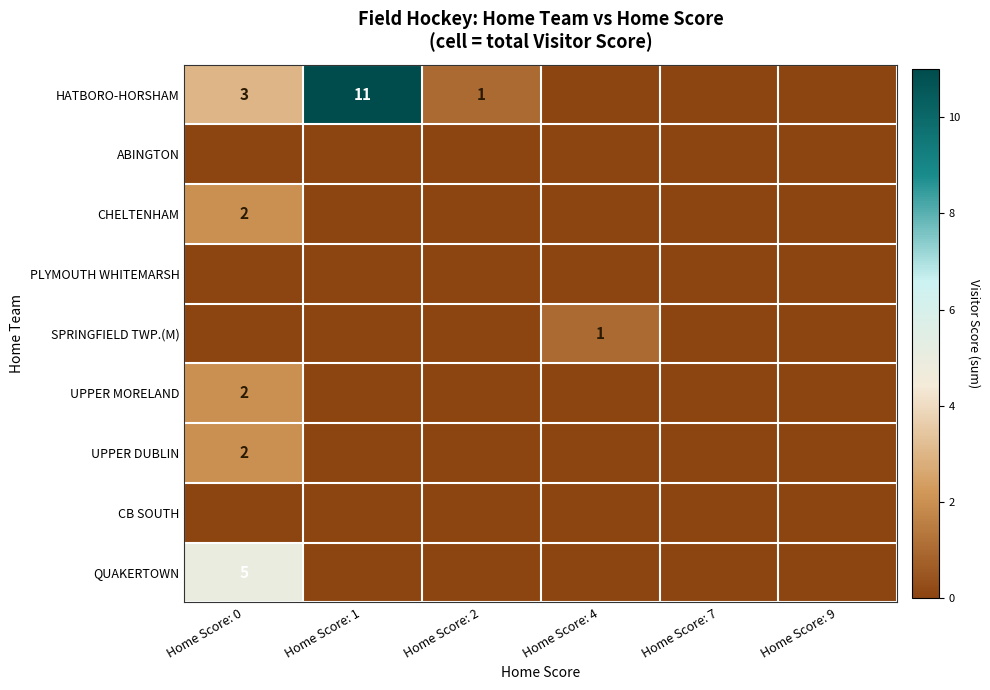

Is it true that CHELTENHAM equals 1 at Home Score: 0?

False